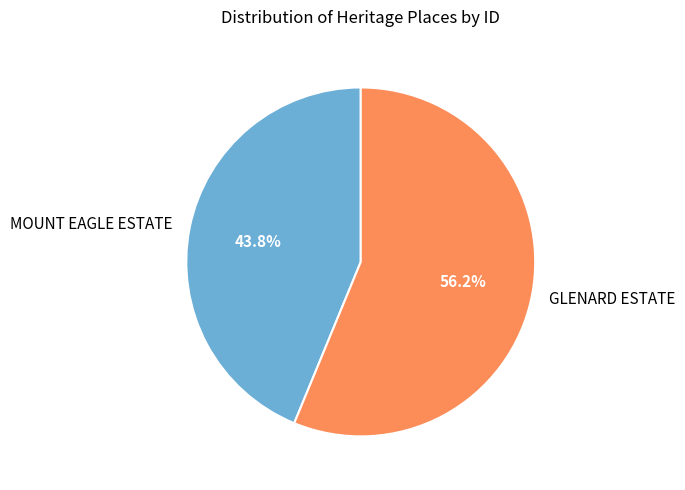

Rank the categories by value from highest to lowest.

GLENARD ESTATE, MOUNT EAGLE ESTATE